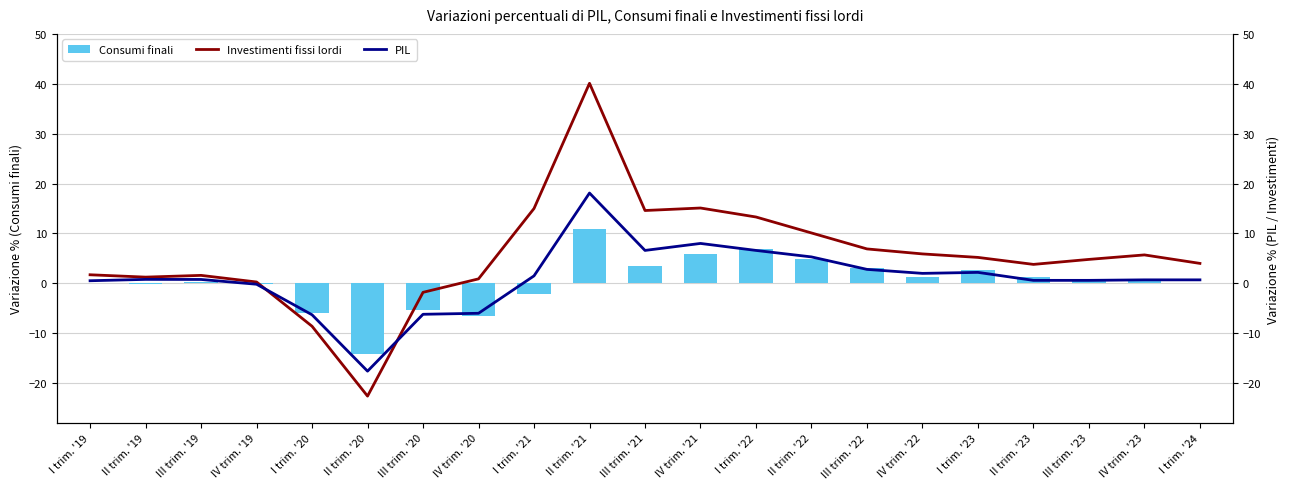

Reading left to right, extract all data points from this chart.

Consumi finali: I trim. '19=0.0	II trim. '19=-0.1	III trim. '19=0.3	IV trim. '19=-0.2	I trim. '20=-5.9	II trim. '20=-14.1	III trim. '20=-5.3	IV trim. '20=-6.5	I trim. '21=-2.1	II trim. '21=10.8	III trim. '21=3.5	IV trim. '21=5.9	I trim. '22=6.8	II trim. '22=4.8	III trim. '22=3.0	IV trim. '22=1.3	I trim. '23=2.7	II trim. '23=1.3	III trim. '23=0.4	IV trim. '23=0.6	I trim. '24=0.0
Investimenti fissi lordi: I trim. '19=1.7	II trim. '19=1.2	III trim. '19=1.6	IV trim. '19=0.3	I trim. '20=-8.6	II trim. '20=-22.6	III trim. '20=-1.8	IV trim. '20=0.9	I trim. '21=15.0	II trim. '21=40.1	III trim. '21=14.6	IV trim. '21=15.1	I trim. '22=13.3	II trim. '22=10.1	III trim. '22=6.9	IV trim. '22=5.9	I trim. '23=5.2	II trim. '23=3.8	III trim. '23=4.8	IV trim. '23=5.7	I trim. '24=4.0
PIL: I trim. '19=0.5	II trim. '19=0.8	III trim. '19=0.8	IV trim. '19=-0.2	I trim. '20=-6.3	II trim. '20=-17.6	III trim. '20=-6.2	IV trim. '20=-6.0	I trim. '21=1.5	II trim. '21=18.1	III trim. '21=6.6	IV trim. '21=8.0	I trim. '22=6.6	II trim. '22=5.3	III trim. '22=2.8	IV trim. '22=2.0	I trim. '23=2.2	II trim. '23=0.6	III trim. '23=0.6	IV trim. '23=0.7	I trim. '24=0.7